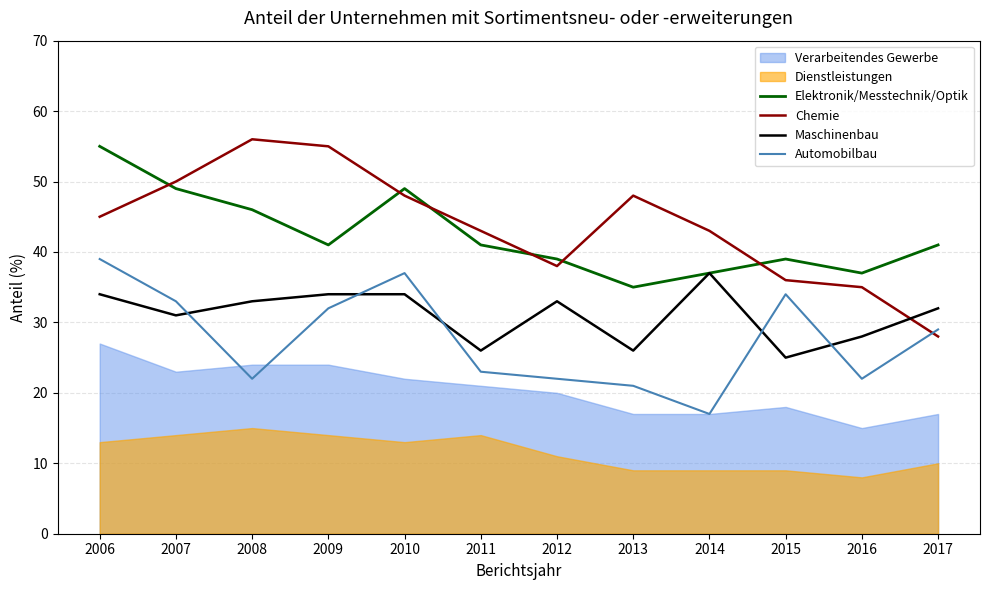

Where is Elektronik/Messtechnik/Optik nearest to the value 45?

2008